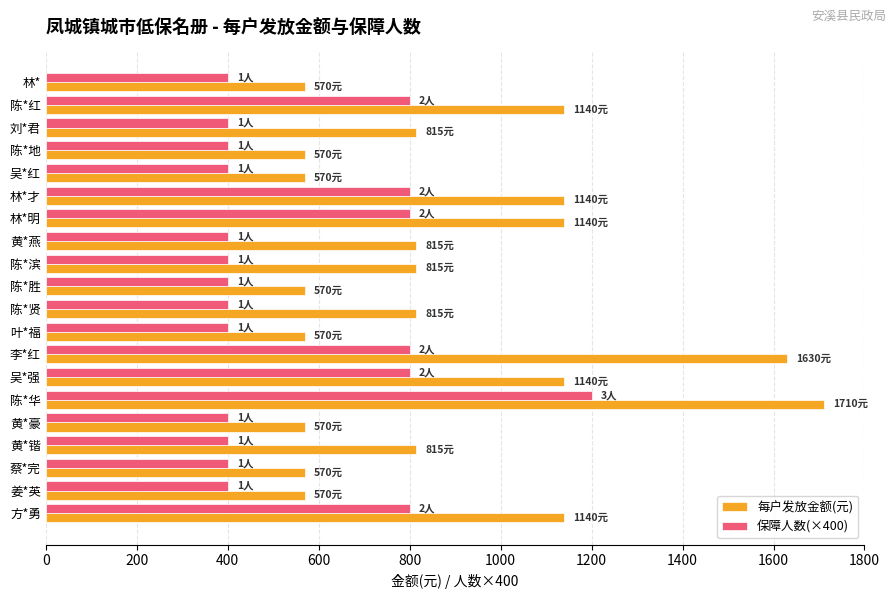

What is the highest value of the 保障人数(×400) series?

1200